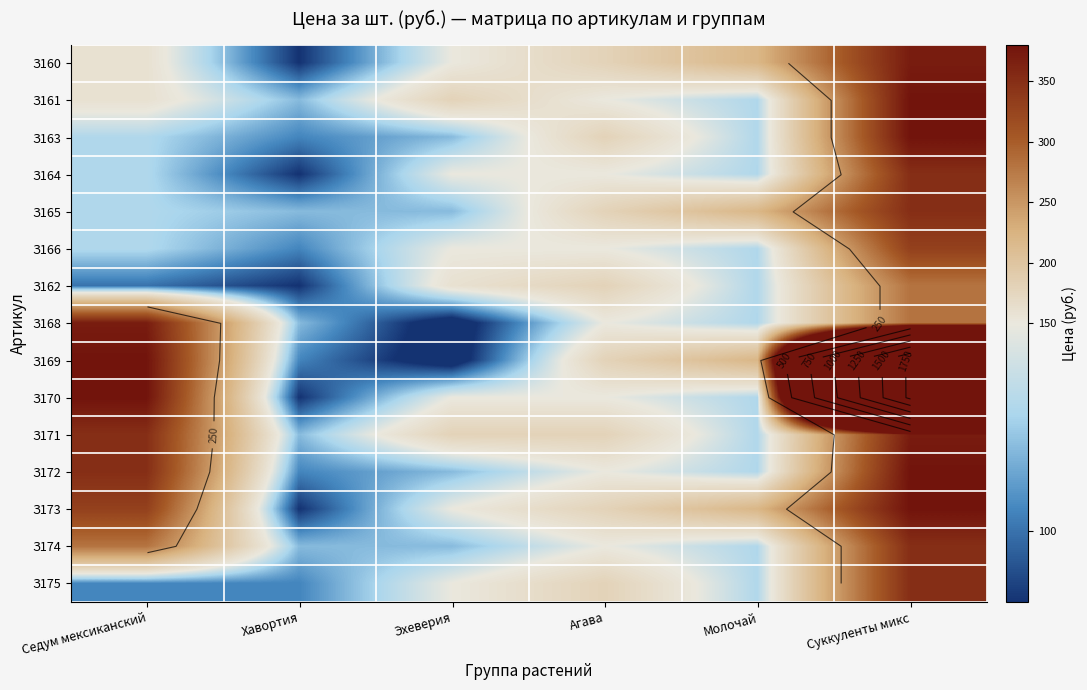

At Суккуленты микс, list the series in order from smallest to largest.

З162, З168, З166, З164, З165, З174, З175, З160, З171, З161, З163, З172, З173, З169, З170